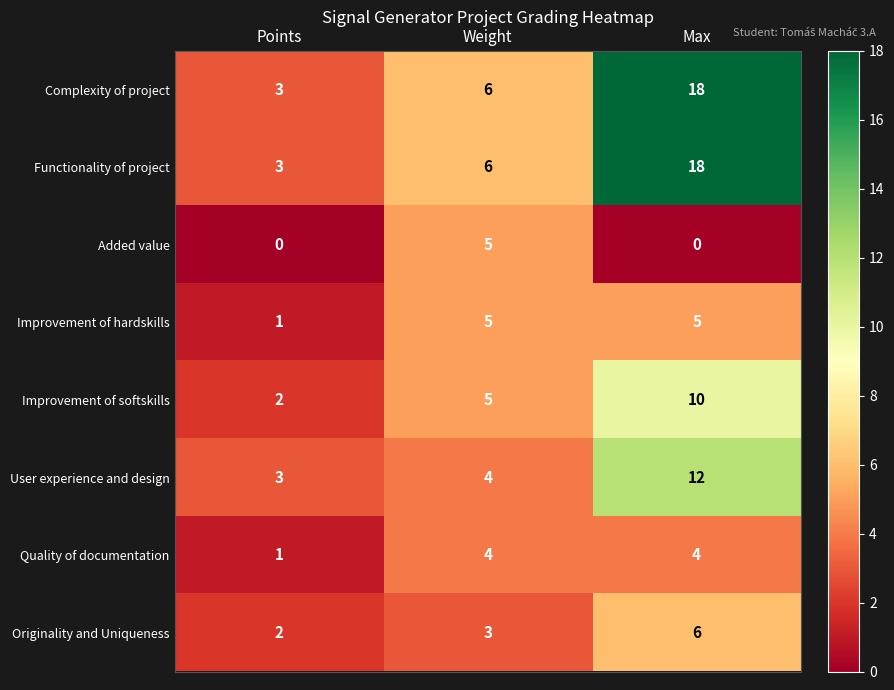

List the labels in order of Complexity of project value, smallest first.

Points, Weight, Max